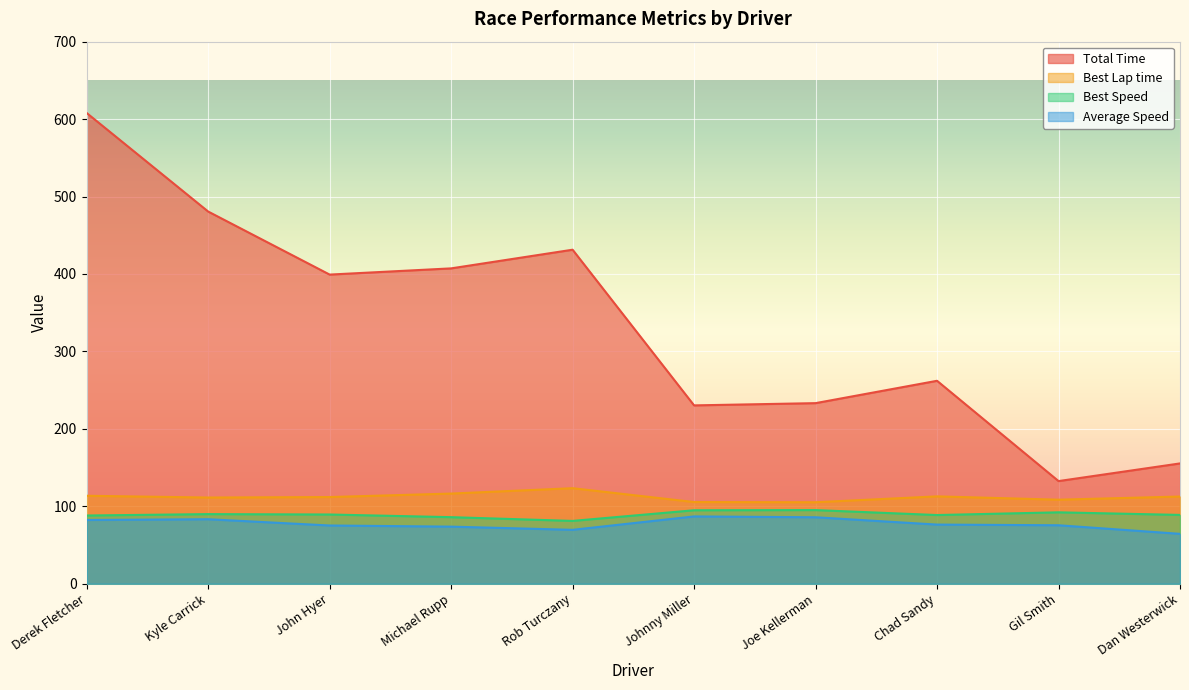

Between Joe Kellerman and Derek Fletcher, which is larger?

Derek Fletcher